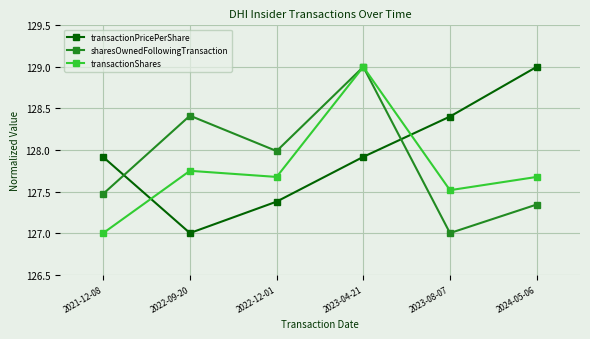

What position from the right is 2023-04-21?

3